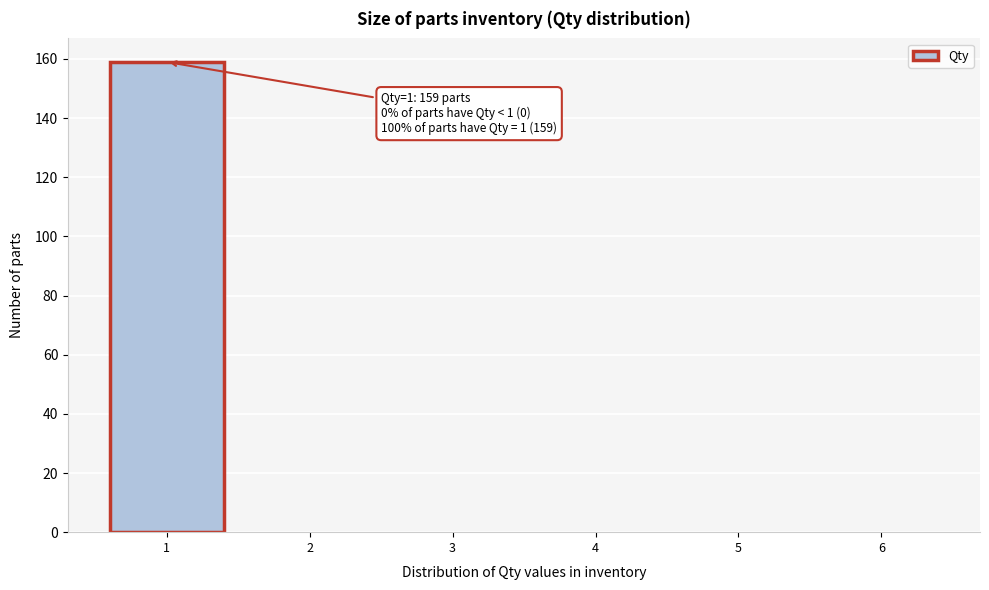

Which range on the x-axis has the tallest bar?

0.5 to 1.5